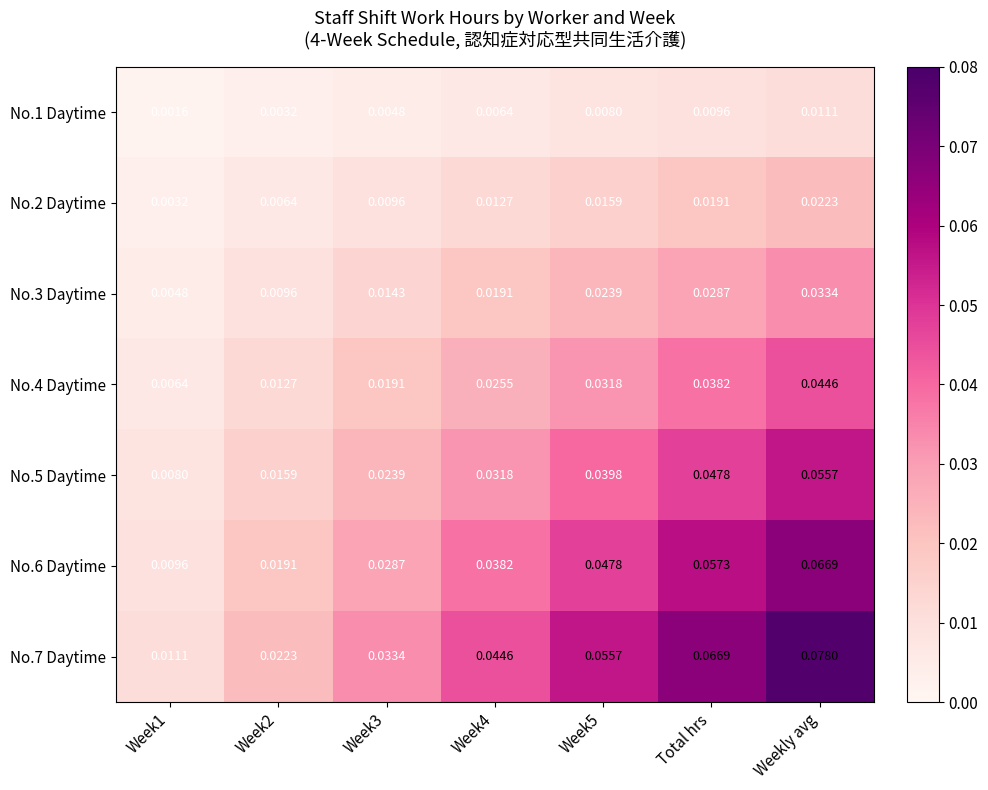

Is the value of No.6 Daytime at Week2 greater than the value of No.2 Daytime at Week2?

Yes